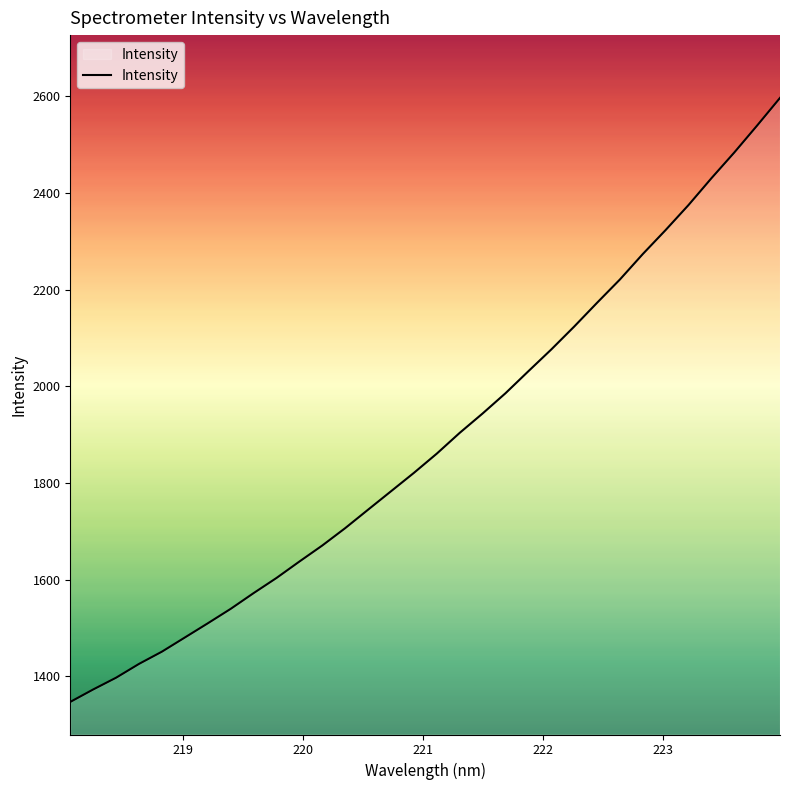

What is the maximum value shown in the chart?

2596.3